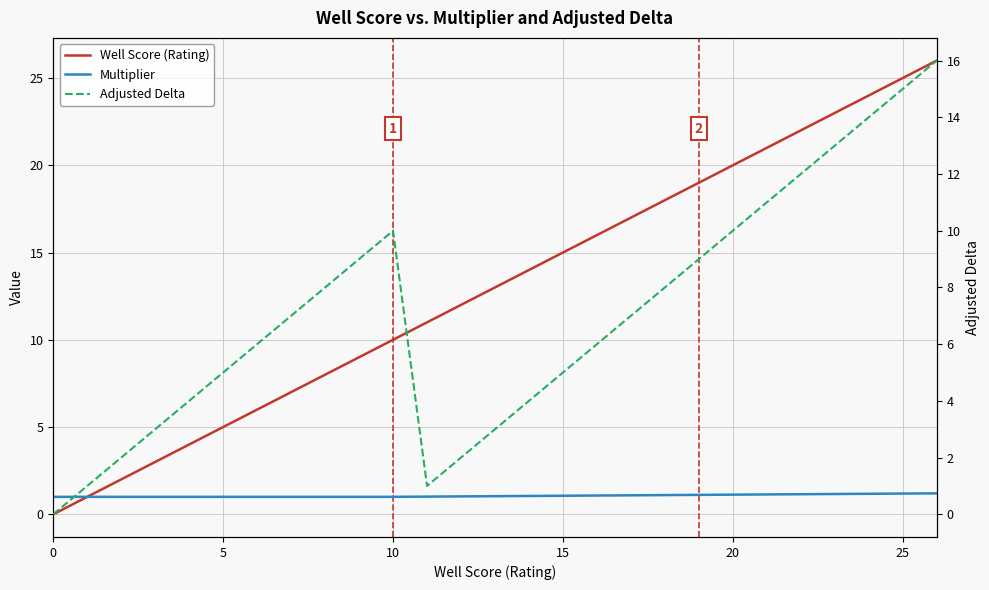

How many values in Adjusted Delta are above zero?

26